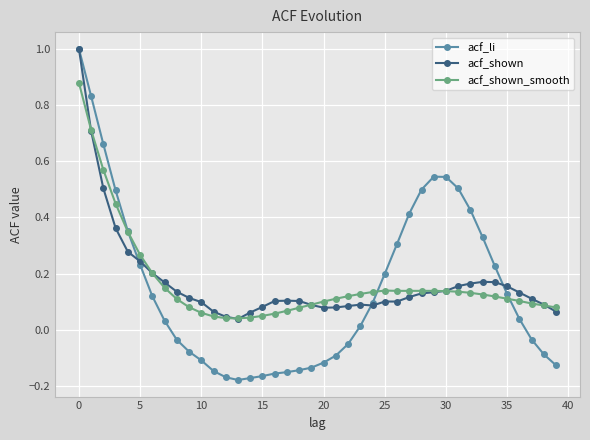

At how many categories does at least one series exceed 0?

40